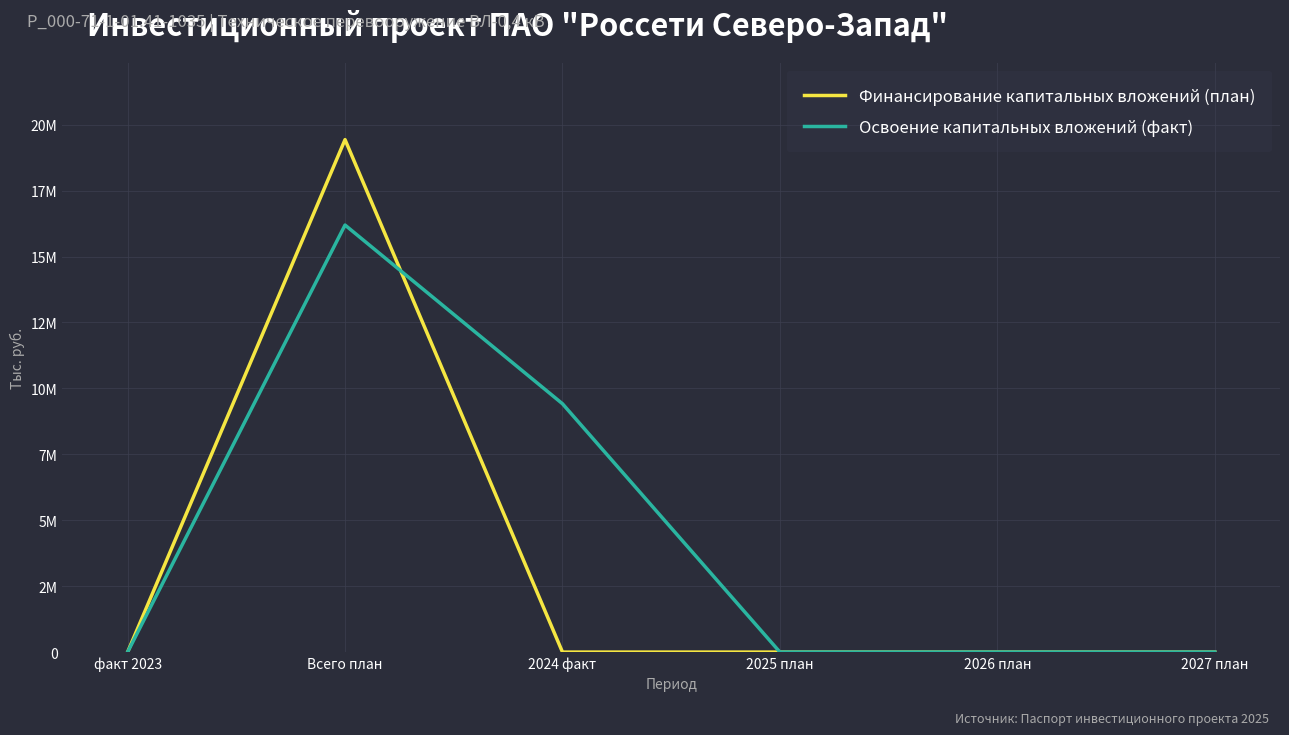

Is this an area chart (filled region under the line)?

No